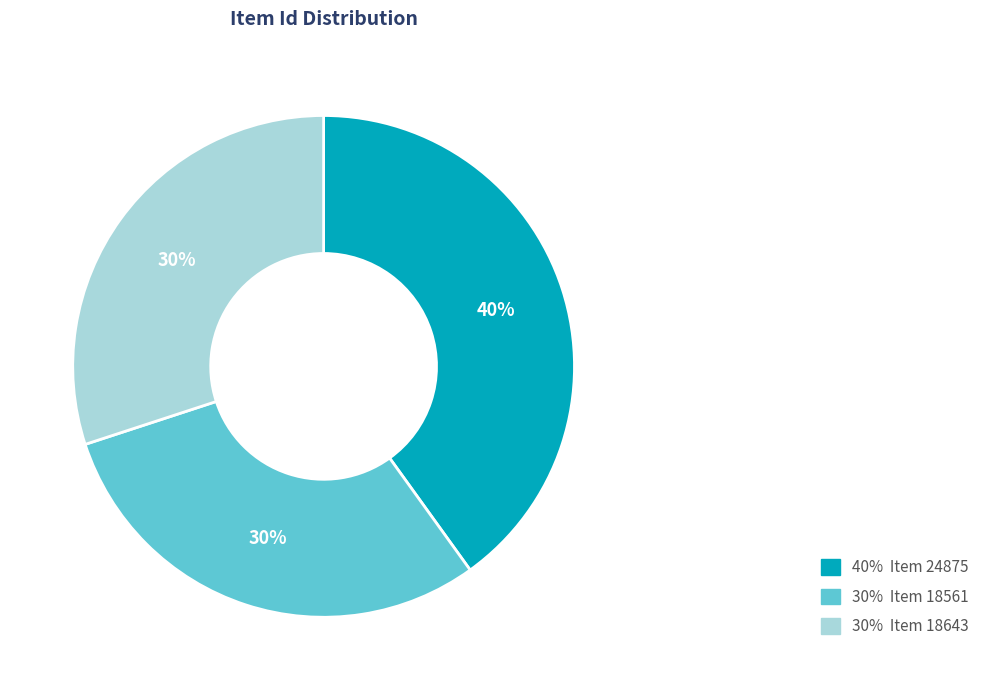

Does any single category account for the majority?

No